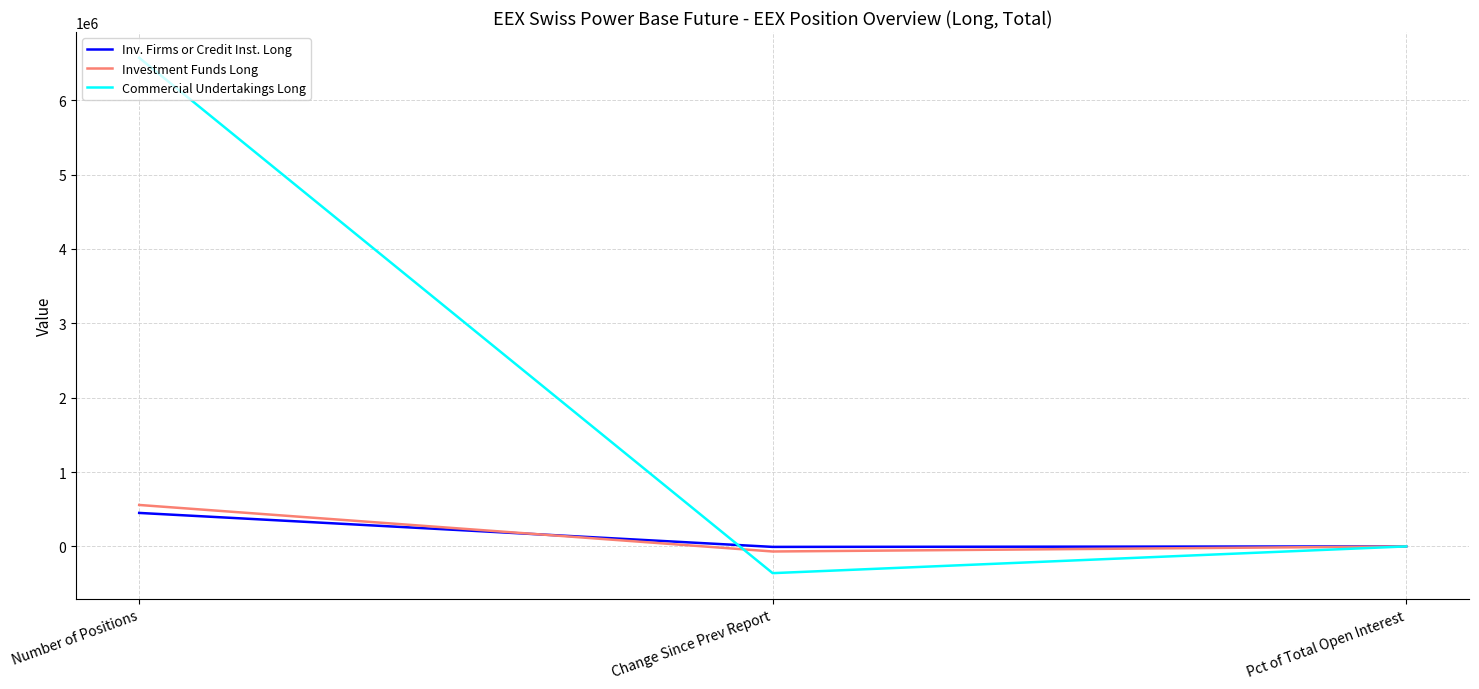

Is it true that Inv. Firms or Credit Inst. Long equals 450324.0 at Number of Positions?

True